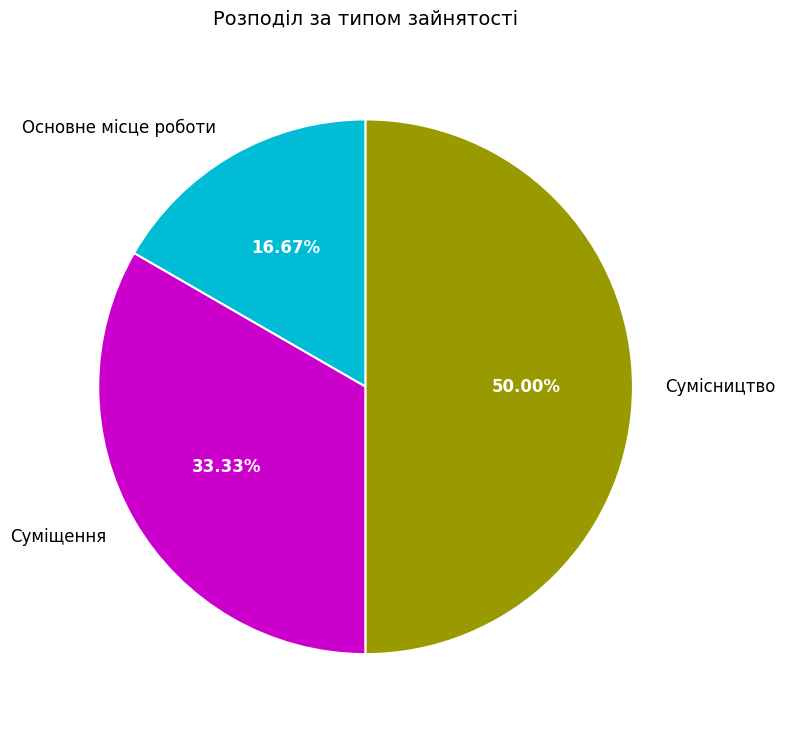

The Суміщення slice represents 33% of the pie. True or false?

True